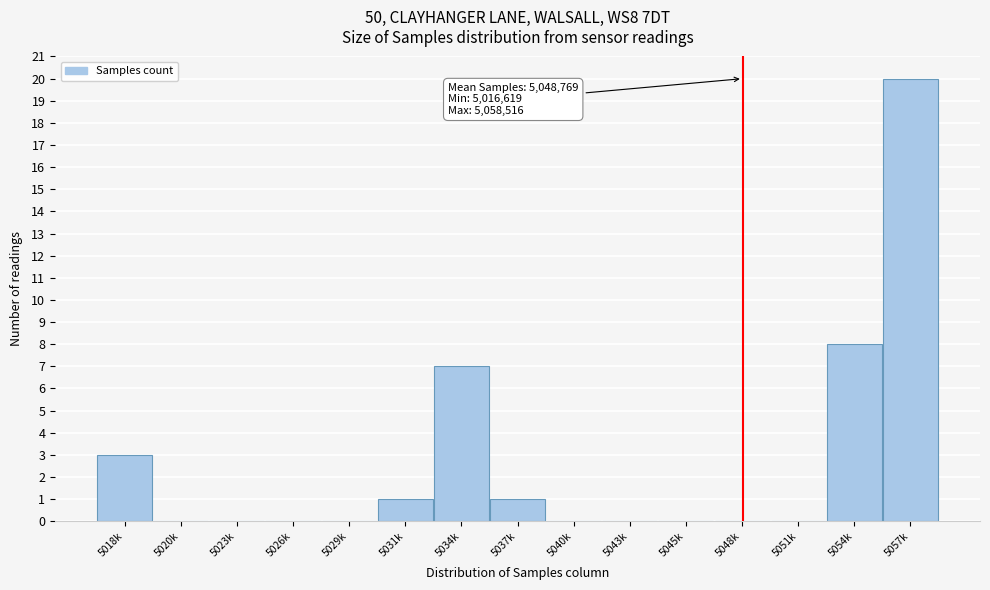

Reading left to right, what are all the values shown in this chart?

5018k=3	5020k=0	5023k=0	5026k=0	5029k=0	5031k=1	5034k=7	5037k=1	5040k=0	5043k=0	5045k=0	5048k=0	5051k=0	5054k=8	5057k=20